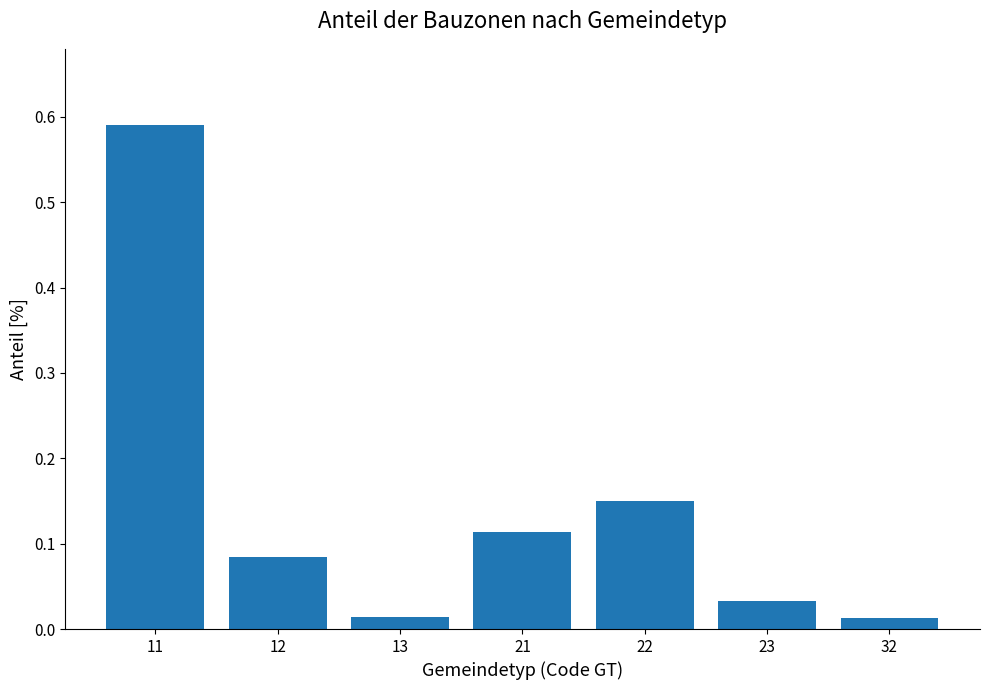

What is the sum of all values?

1.0